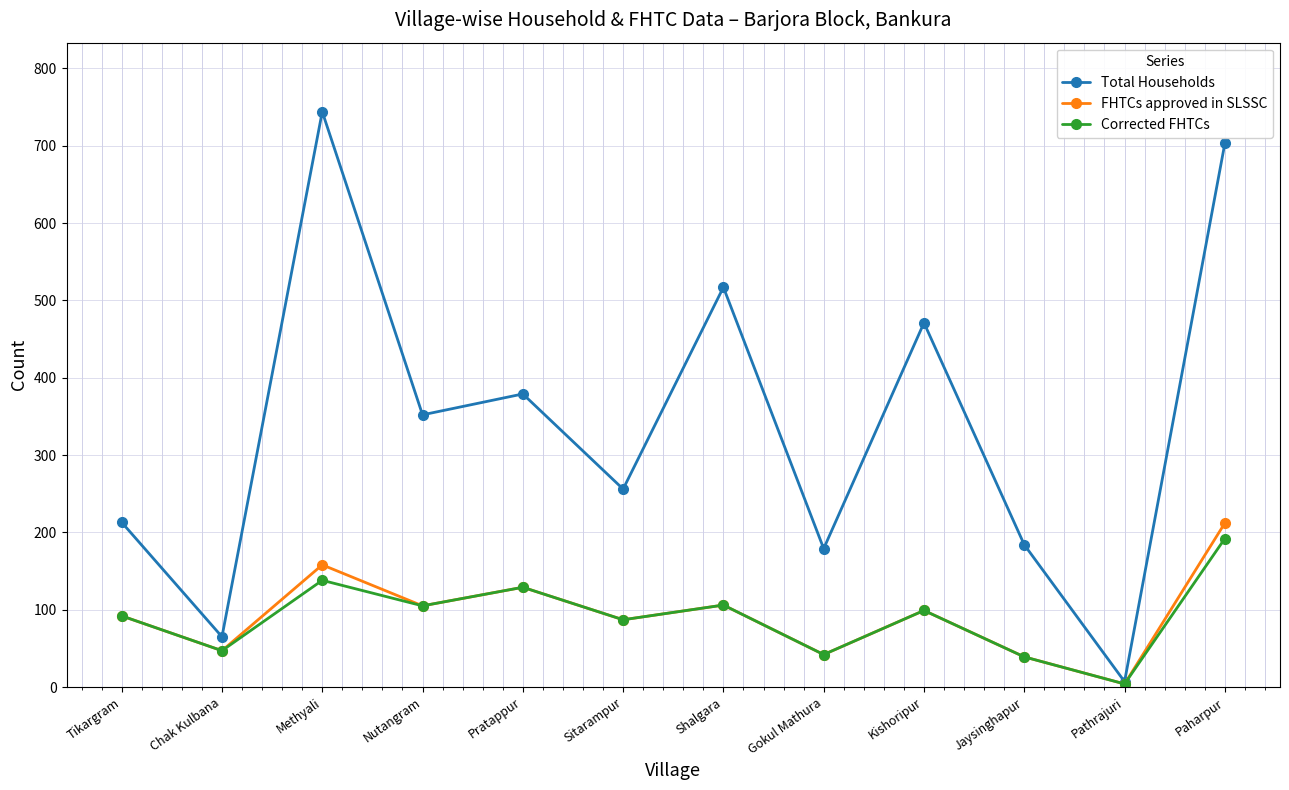

Is the value of Total Households at Chak Kulbana greater than the value of FHTCs approved in SLSSC at Paharpur?

No